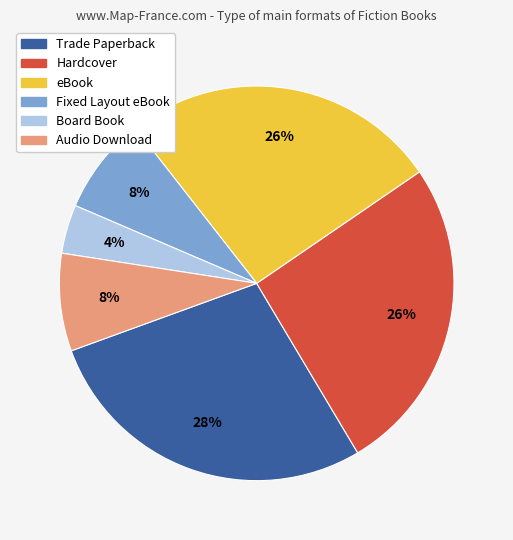

What percentage is the Trade Paperback slice, to the nearest percent?

28%